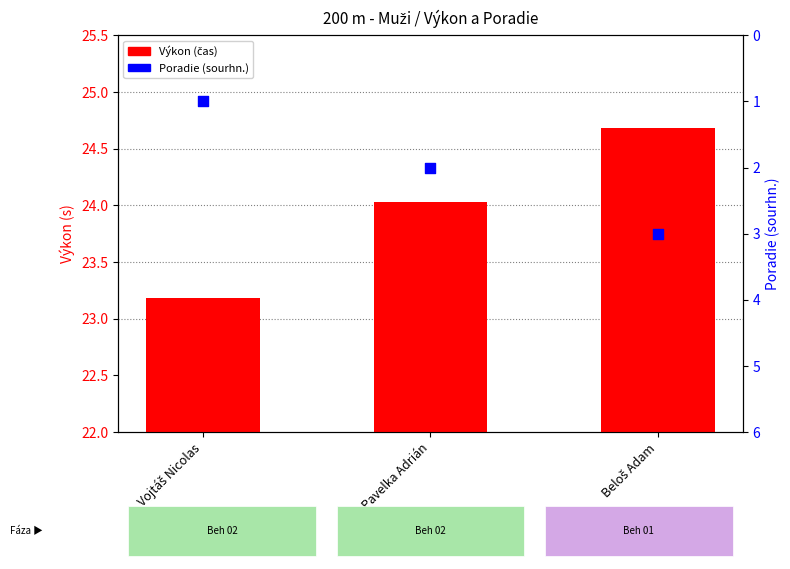

Is the value of Poradie (sourhn.) at Vojtáš Nicolas greater than the value of Výkon (čas) at Vojtáš Nicolas?

No